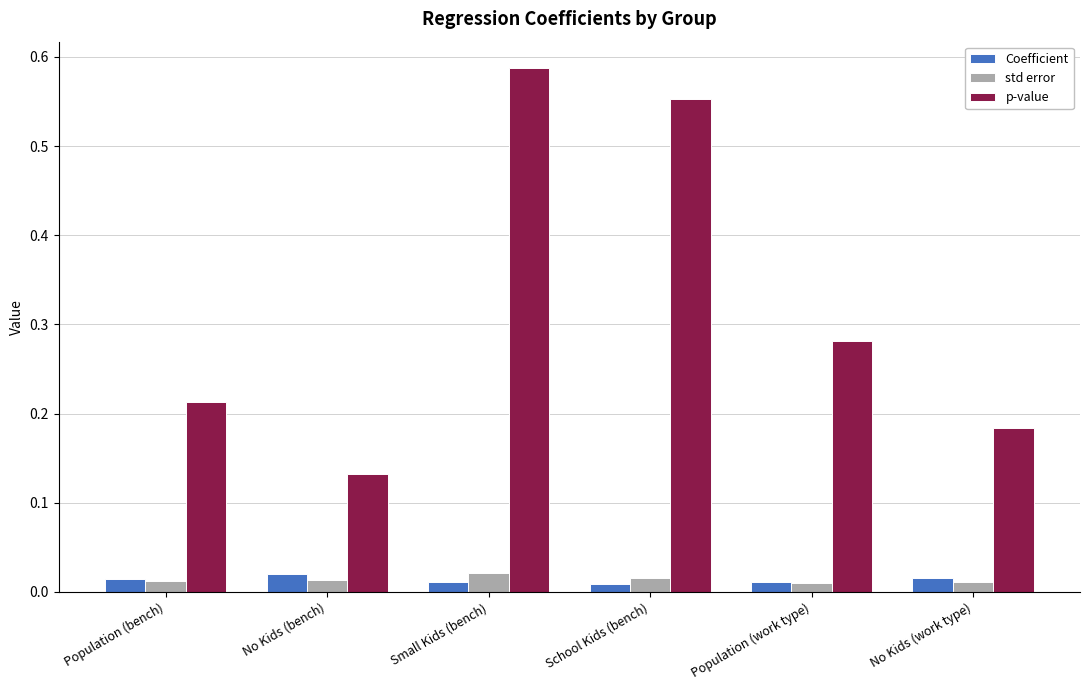

Which category has the highest value across all series?

Small Kids (bench)